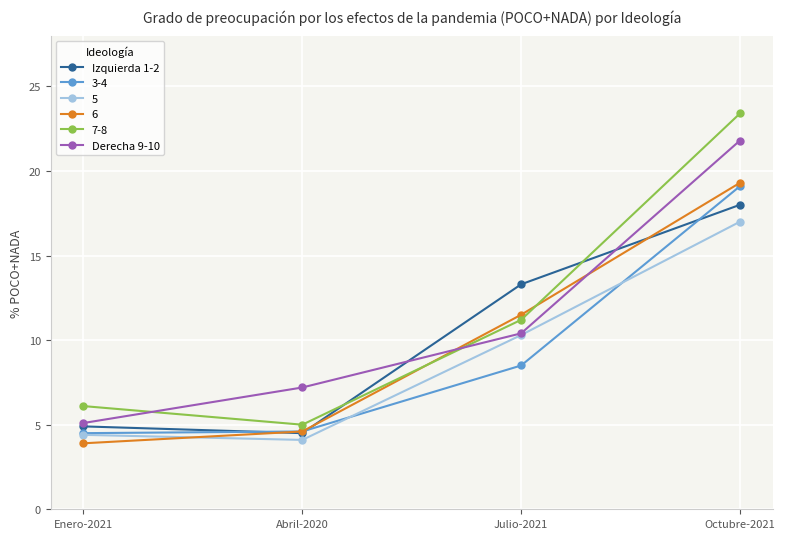

Which label corresponds to the largest value in the chart?

Octubre-2021